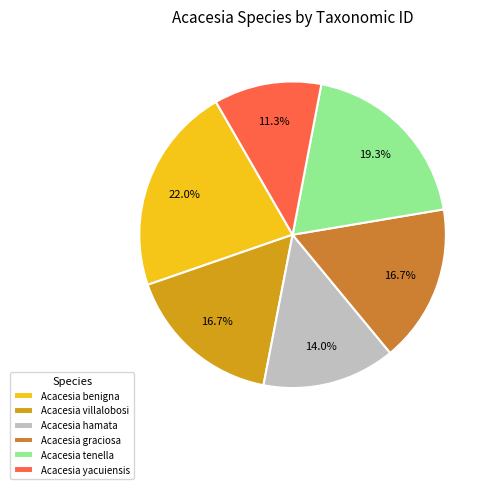

Count the number of slices in the pie.

6